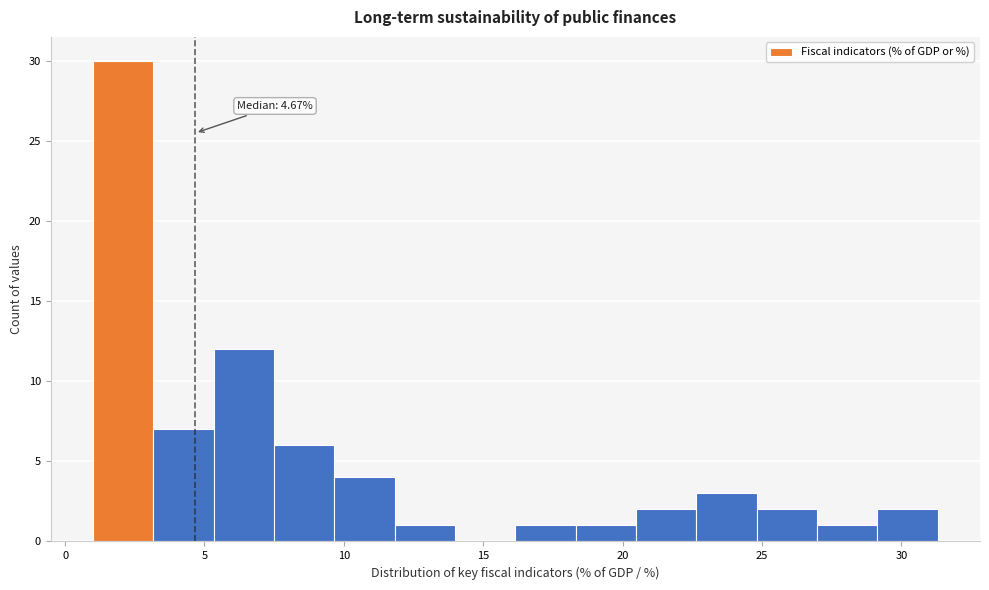

Which range on the x-axis has the tallest bar?

1.0 to 3.0